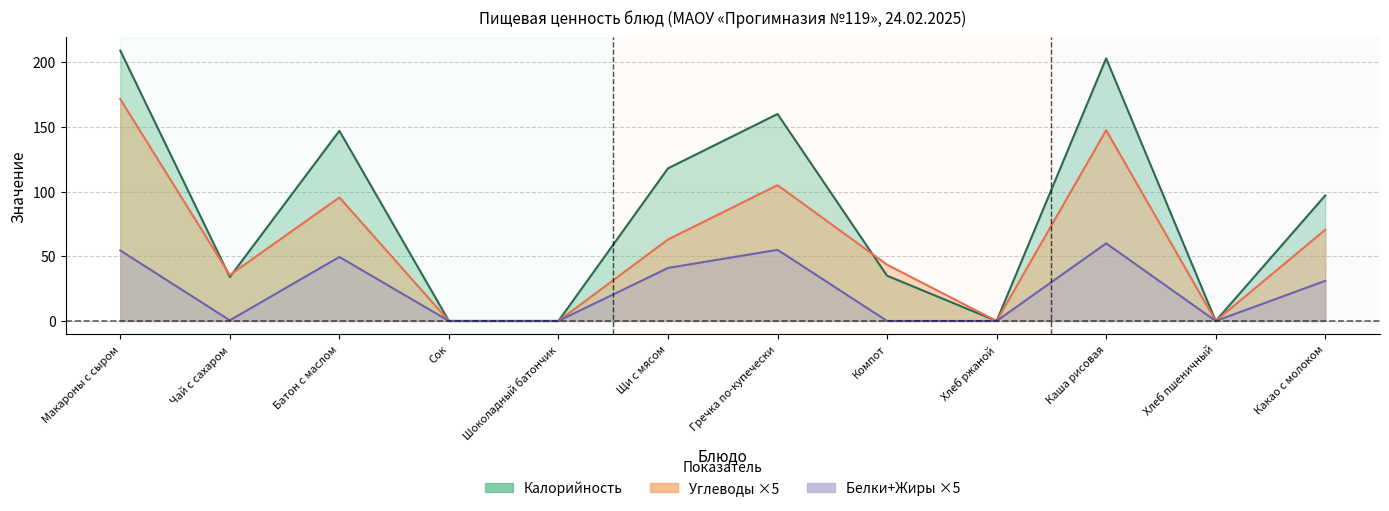

True or false: Калорийность has more than 1 points higher than both neighbors.

True